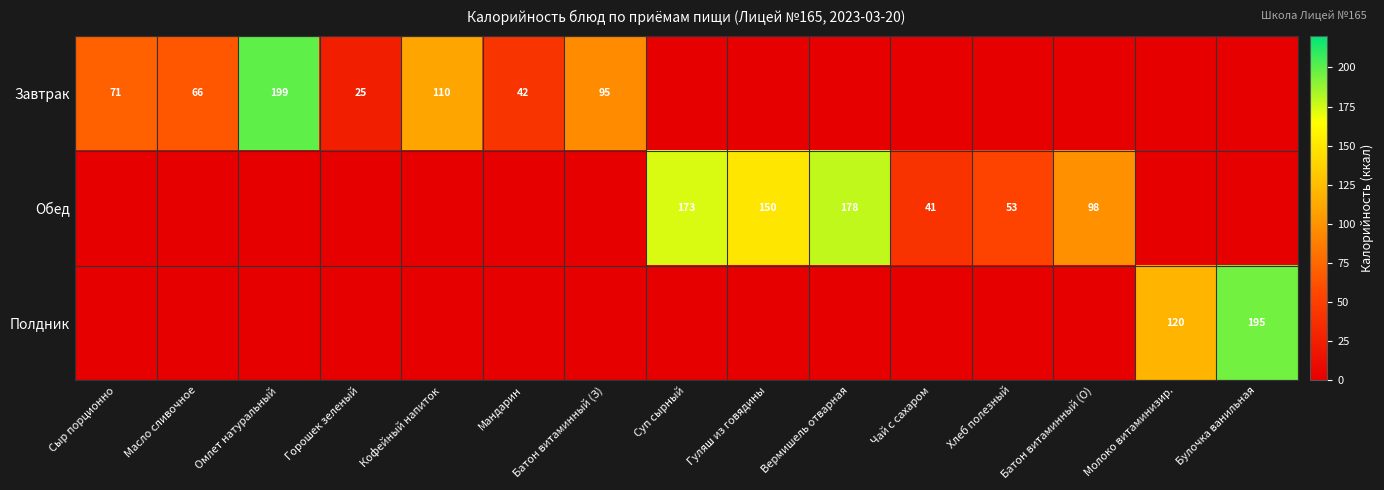

The Завтрак series shows 21.0 at Сыр порционно. True or false?

False